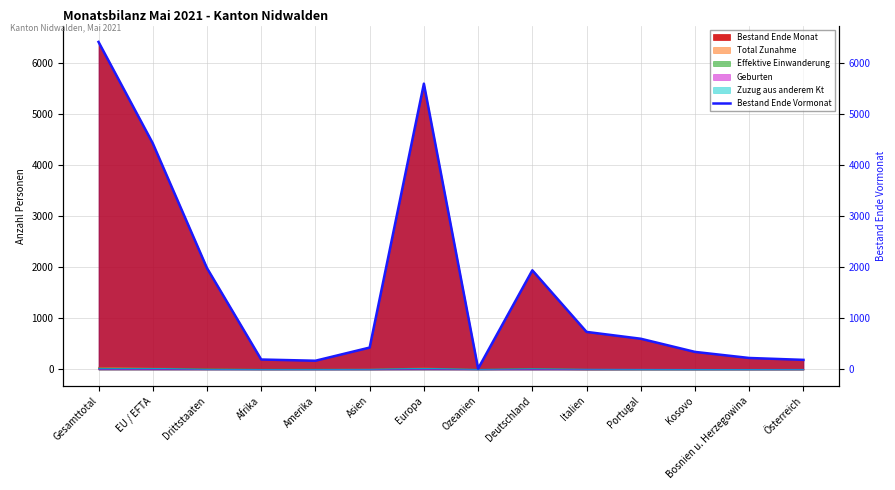

Reading left to right, transcribe all the data shown in this chart.

Gesamttotal=6419	EU / EFTA=4433	Drittstaaten=1986	Afrika=194	Amerika=170	Asien=428	Europa=5601	Ozeanien=15	Deutschland=1942	Italien=735	Portugal=601	Kosovo=343	Bosnien u. Herzegowina=224	Österreich=187